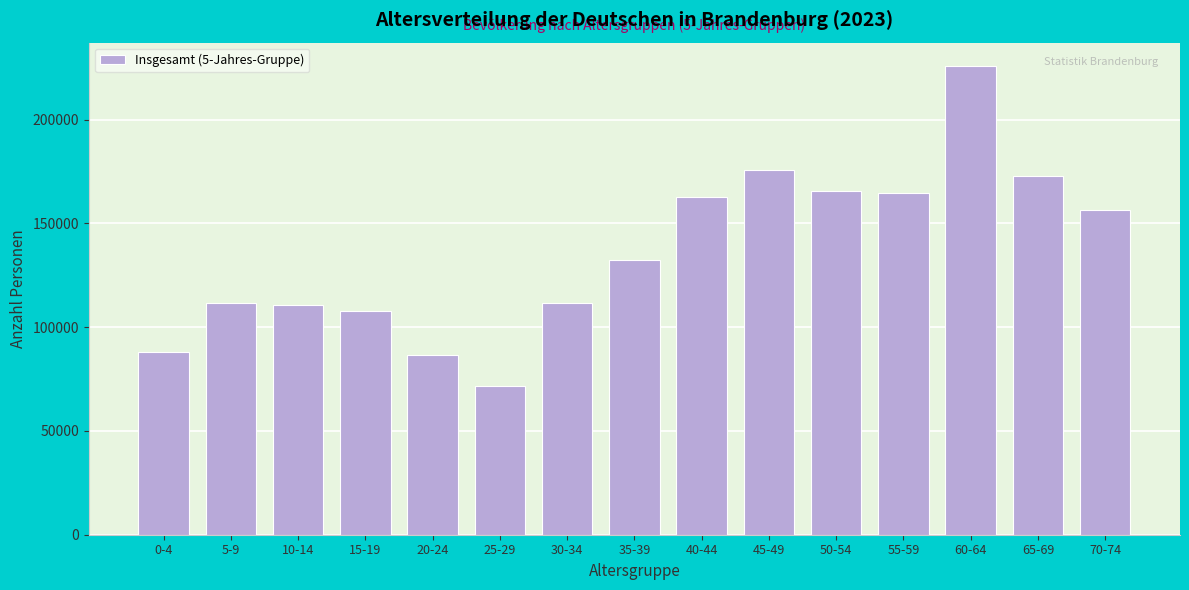

What is the approximate value at 5-9, to the nearest 10?

111650